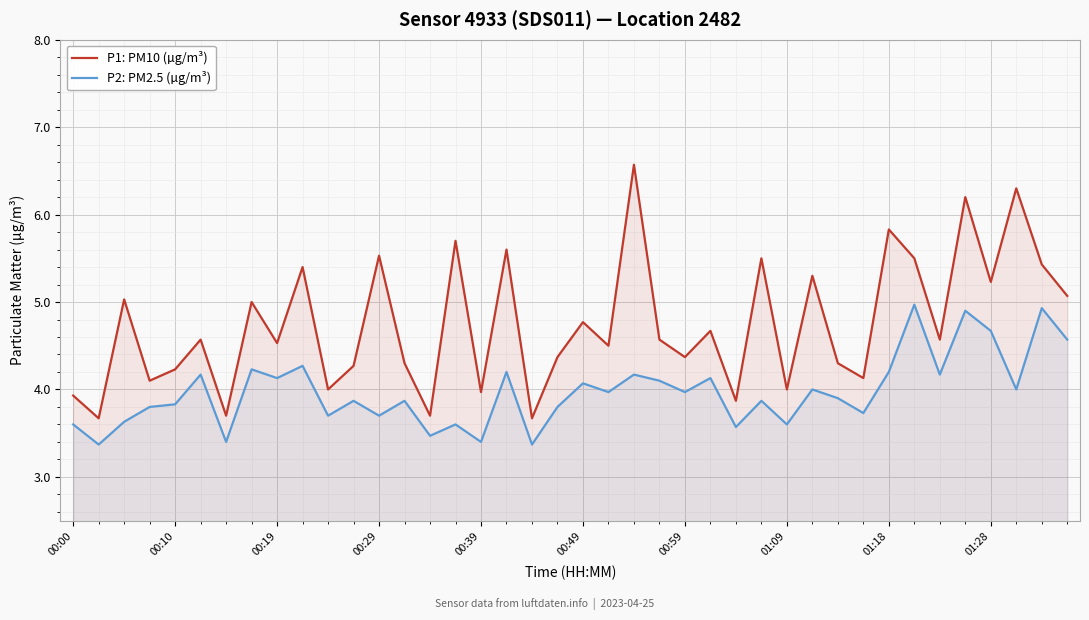

True or false: P1: PM10 (µg/m³) has a value of 6.8 at 00:00.

False